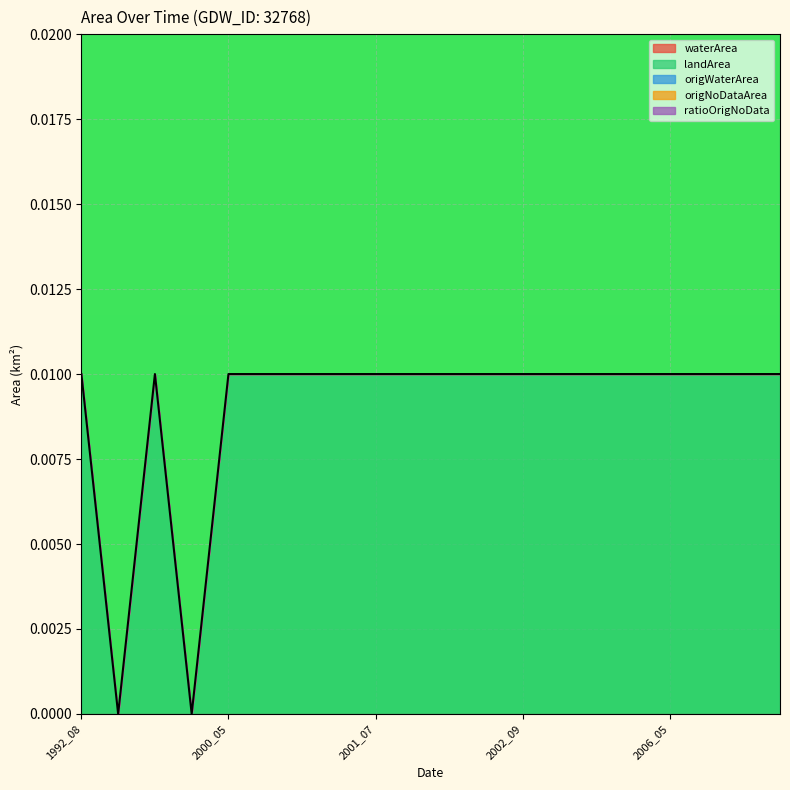

How many series are shown in this chart?

5